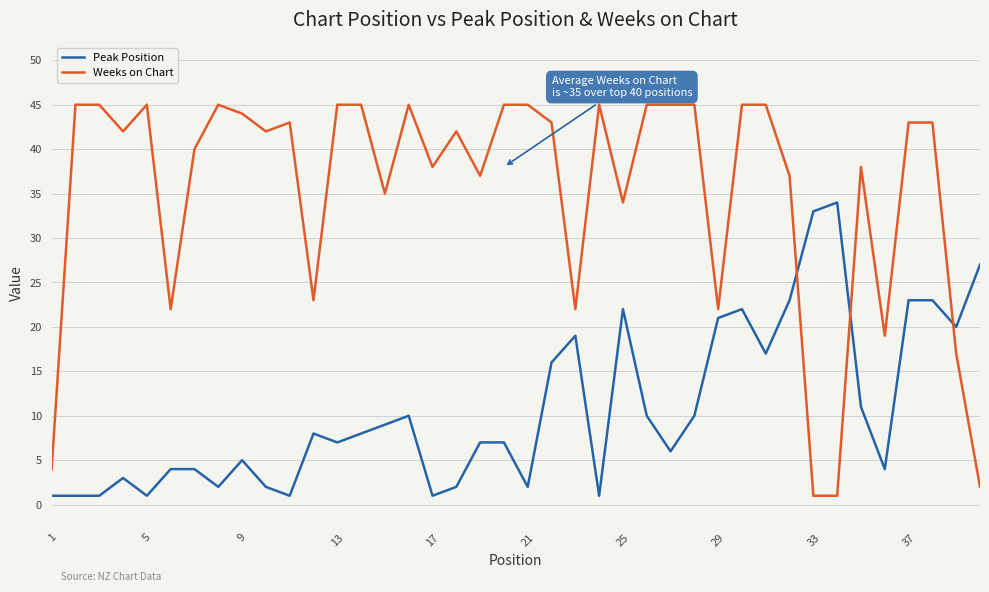

List the series in order of their overall mean, highest first.

Weeks on Chart, Peak Position